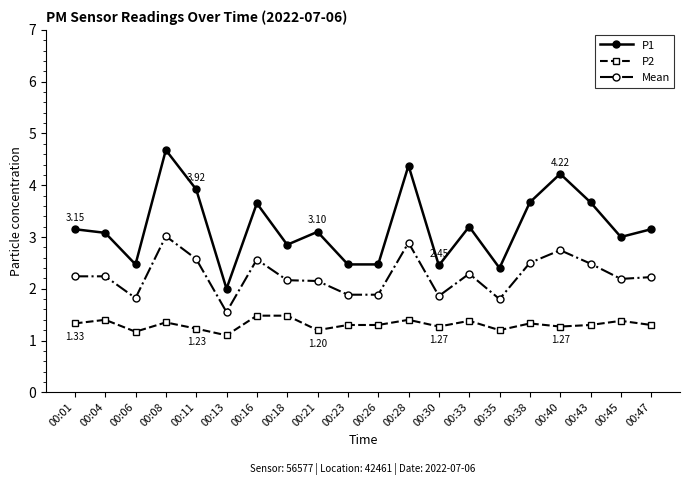

Rank the series by their maximum value, from lowest to highest.

P2, Mean, P1